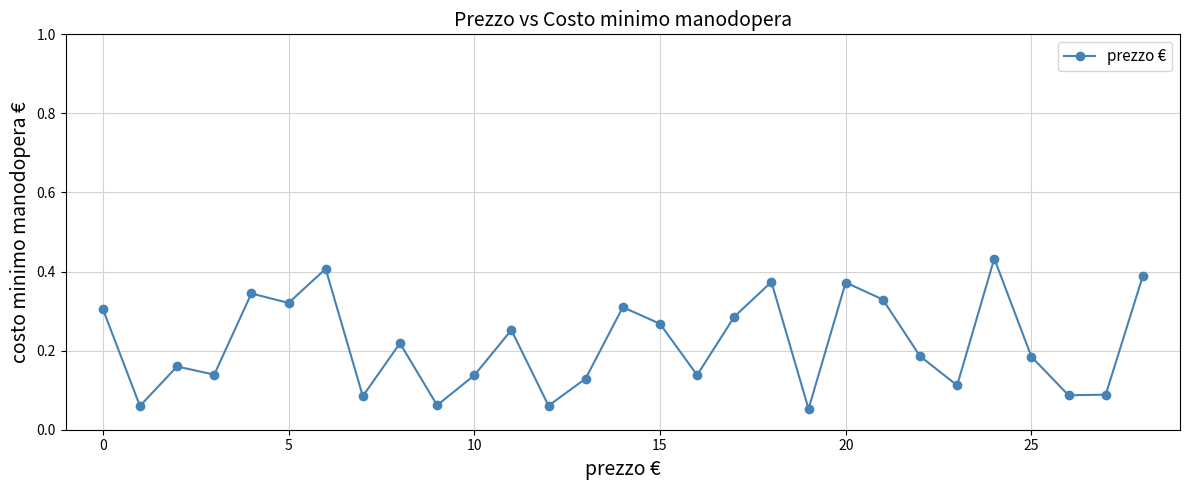

How many values are between 0 and 1?

29